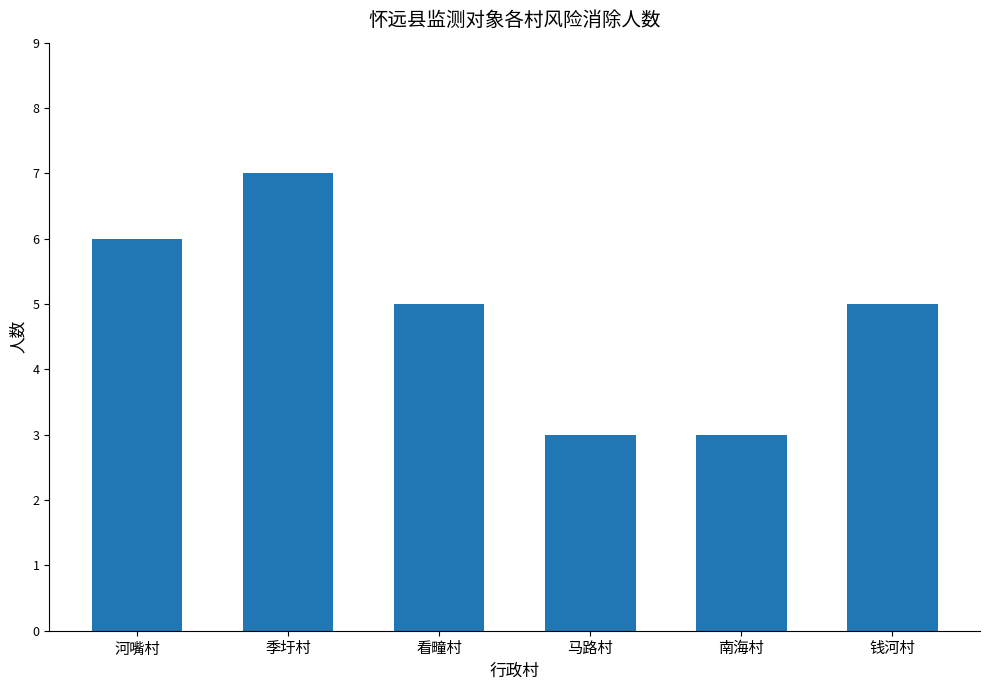

Which has a higher value, 马路村 or 季圩村?

季圩村